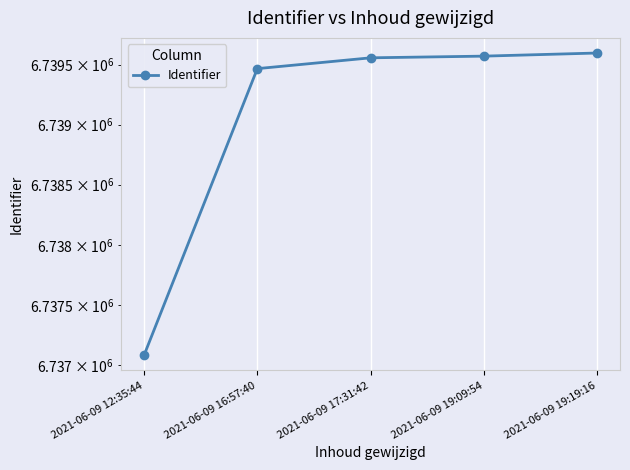

List the labels in order of value, smallest first.

2021-06-09 12:35:44, 2021-06-09 16:57:40, 2021-06-09 17:31:42, 2021-06-09 19:09:54, 2021-06-09 19:19:16